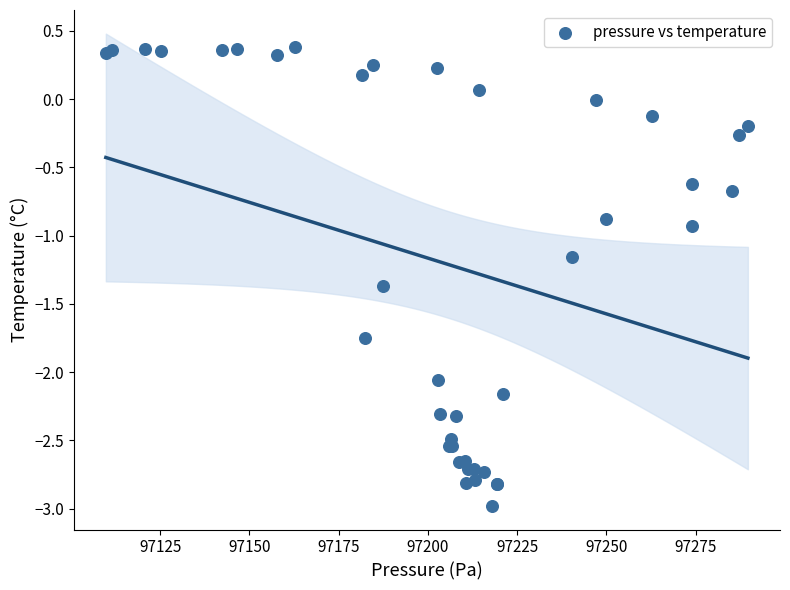

What Y value in the scatter plot is closest to -1?

-0.9